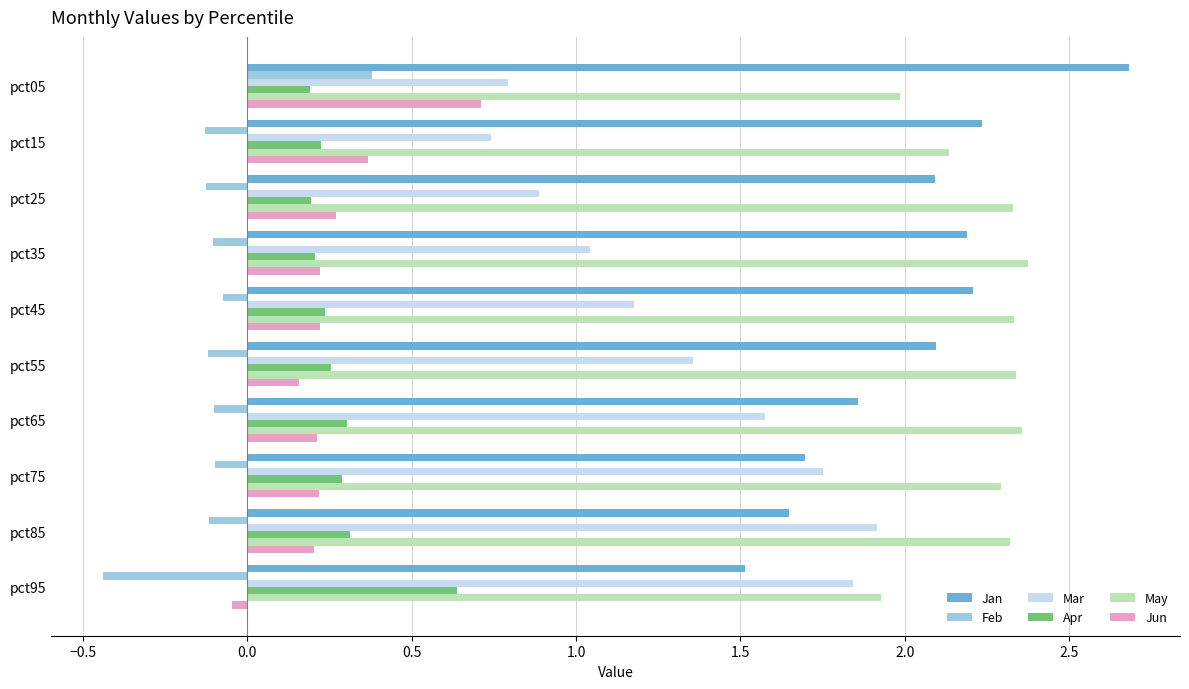

What is the sum of the Mar values at pct65 and pct85?

3.5